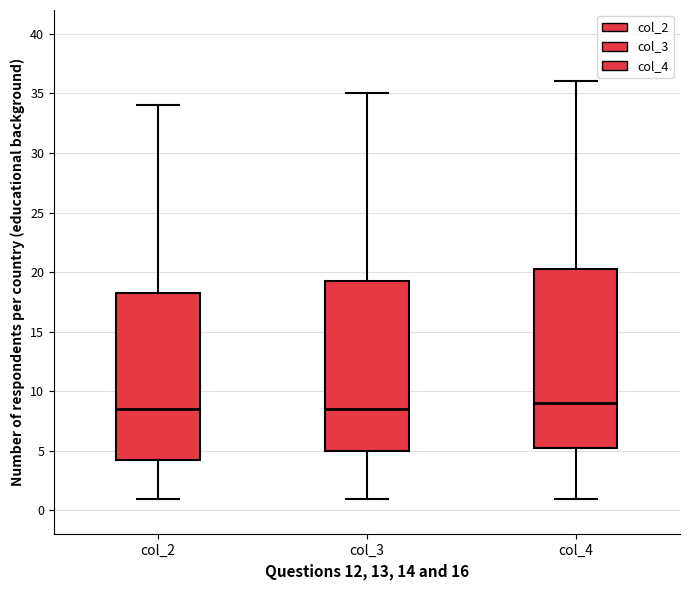

Reading left to right, transcribe this box plot: for each box, give where its median line is, the range the box spans, and where its two whiskers end, as read against the y-axis. The values are not printed on the chart, so give them approximately, as read against the axis.

col_2: median 8.5, box 4.5 to 18.5, whiskers 1.0 to 34.0
col_3: median 8.5, box 5.0 to 19.5, whiskers 1.0 to 35.0
col_4: median 9.0, box 5.5 to 20.5, whiskers 1.0 to 36.0